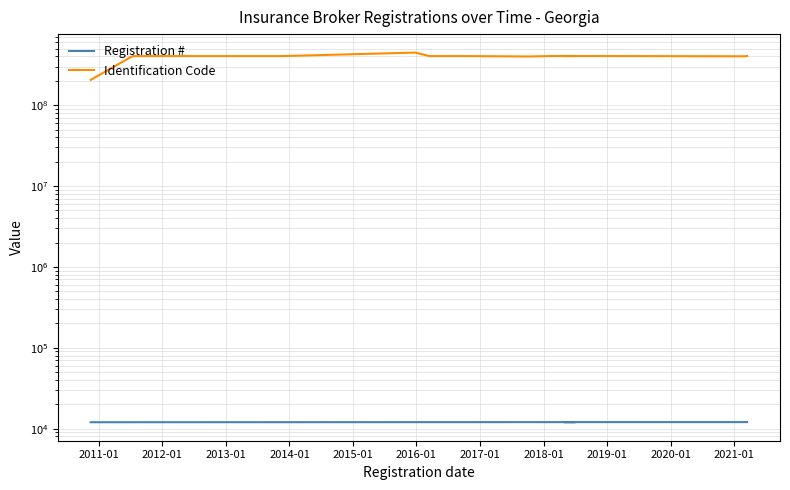

What is the maximum value shown in the chart?

446958409